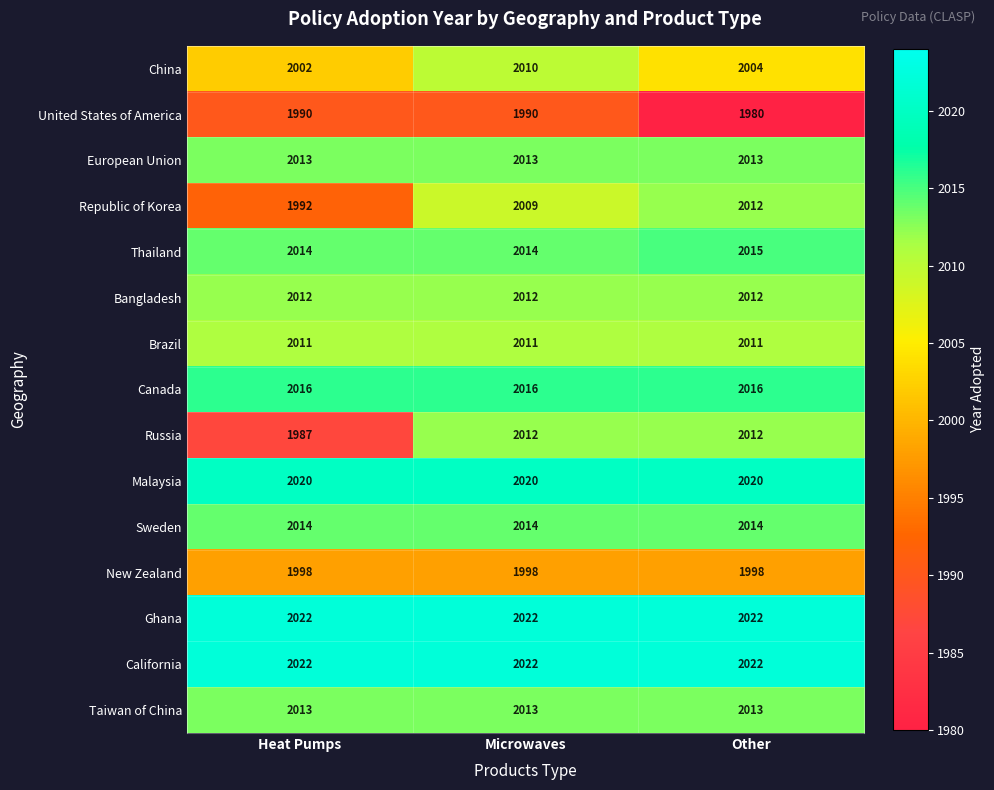

The value of European Union at Heat Pumps is 2013. True or false?

True